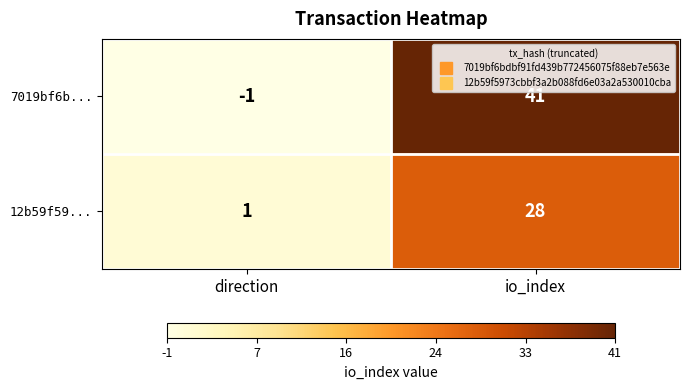

Reading left to right, what are all the values shown in this chart?

7019bf6b...: -1	41
12b59f59...: 1	28